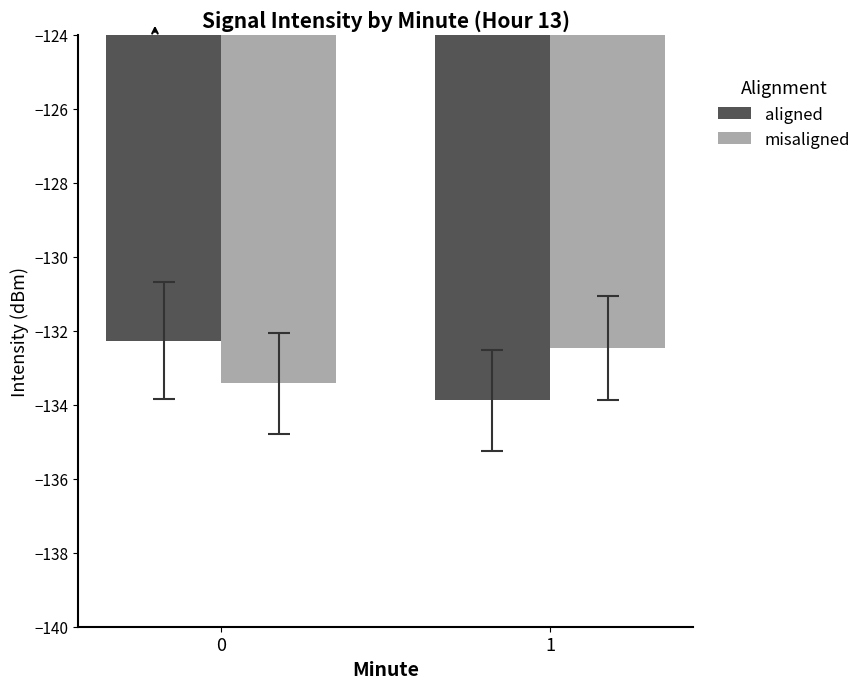

Reading left to right, extract all data points from this chart.

aligned: -132.3	-133.9
misaligned: -133.4	-132.5